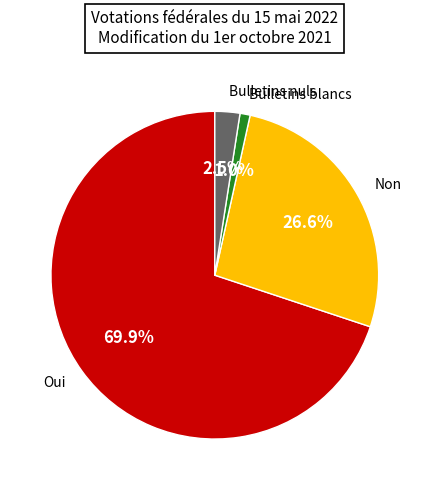

Which slice represents more than half of the pie?

Oui